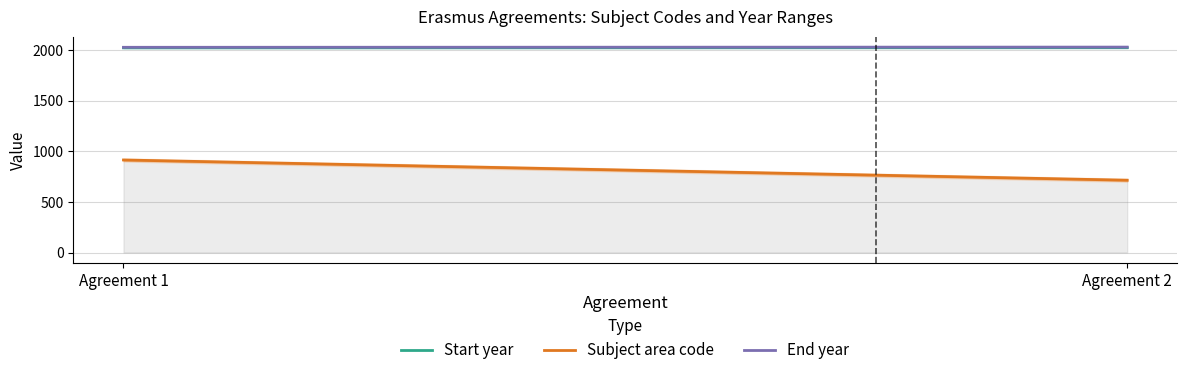

How many lines are shown in the chart?

3